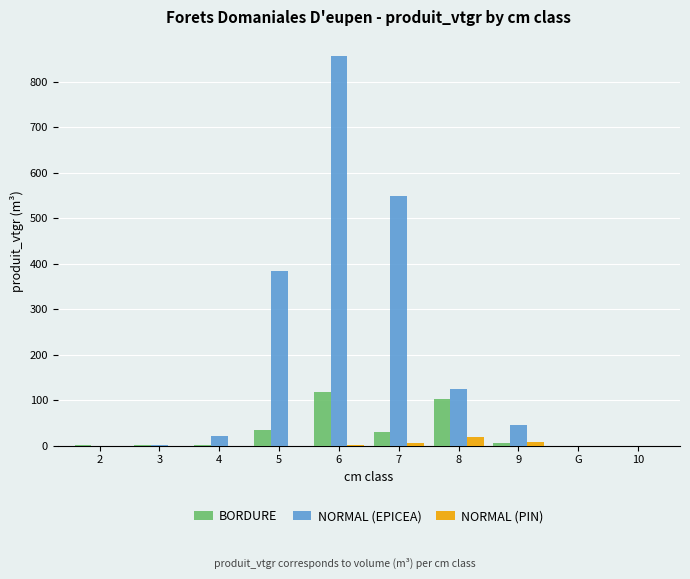

The value of NORMAL (EPICEA) at 7 is 788.3. True or false?

False